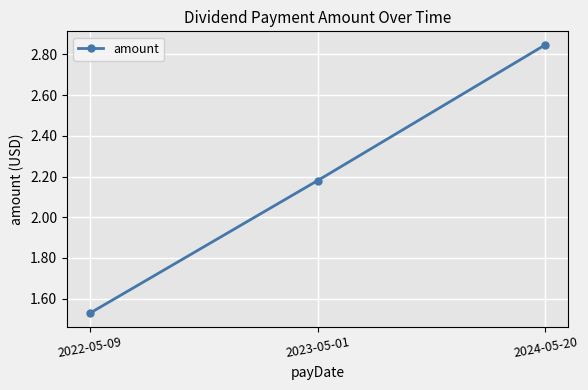

Which has a higher value, 2023-05-01 or 2022-05-09?

2023-05-01